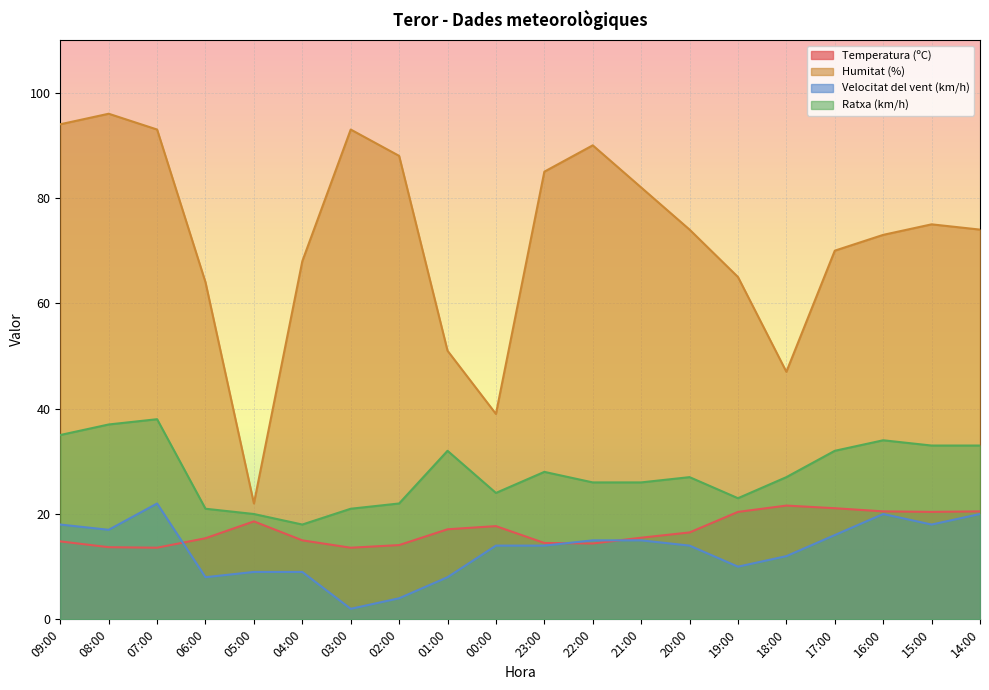

Reading right to left, transcribe all the data shown in this chart.

Temperatura (ºC): 20.5	20.4	20.5	21.1	21.6	20.4	16.5	15.5	14.4	14.5	17.7	17.1	14.1	13.6	15.0	18.6	15.4	13.6	13.7	14.8
Humitat (%): 74.0	75.0	73.0	70.0	47.0	65.0	74.0	82.0	90.0	85.0	39.0	51.0	88.0	93.0	68.0	22.0	64.0	93.0	96.0	94.0
Velocitat del vent (km/h): 20.0	18.0	20.0	16.0	12.0	10.0	14.0	15.0	15.0	14.0	14.0	8.0	4.0	2.0	9.0	9.0	8.0	22.0	17.0	18.0
Ratxa (km/h): 33.0	33.0	34.0	32.0	27.0	23.0	27.0	26.0	26.0	28.0	24.0	32.0	22.0	21.0	18.0	20.0	21.0	38.0	37.0	35.0